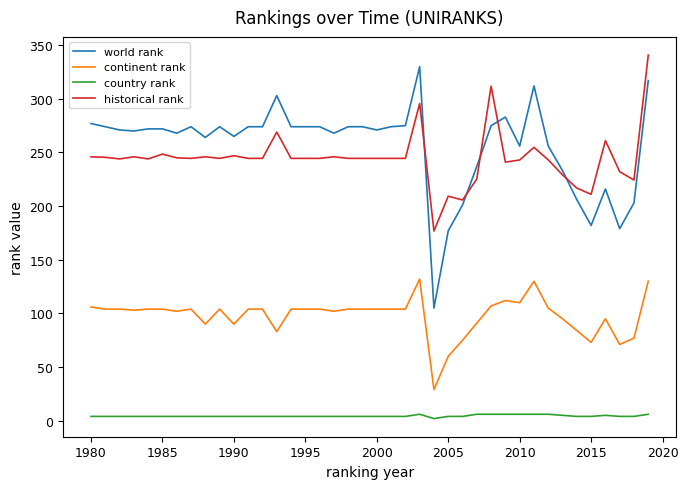

Which series has the widest spread of values?

world rank